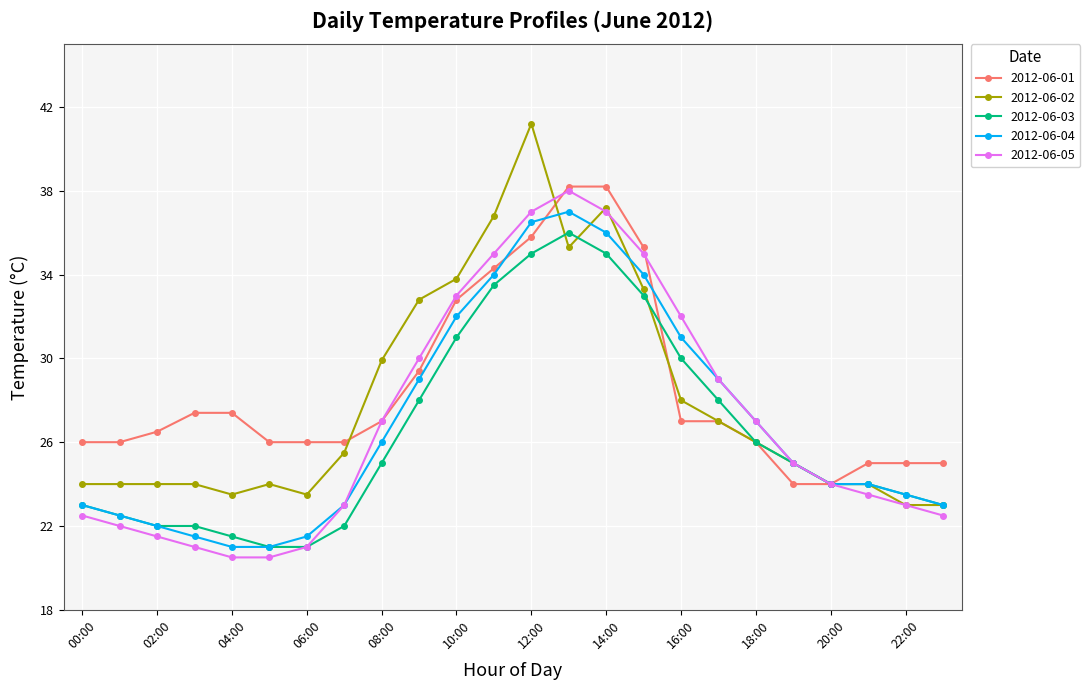

What is the value of the 2012-06-03 point at the 9th from the left?

25.0